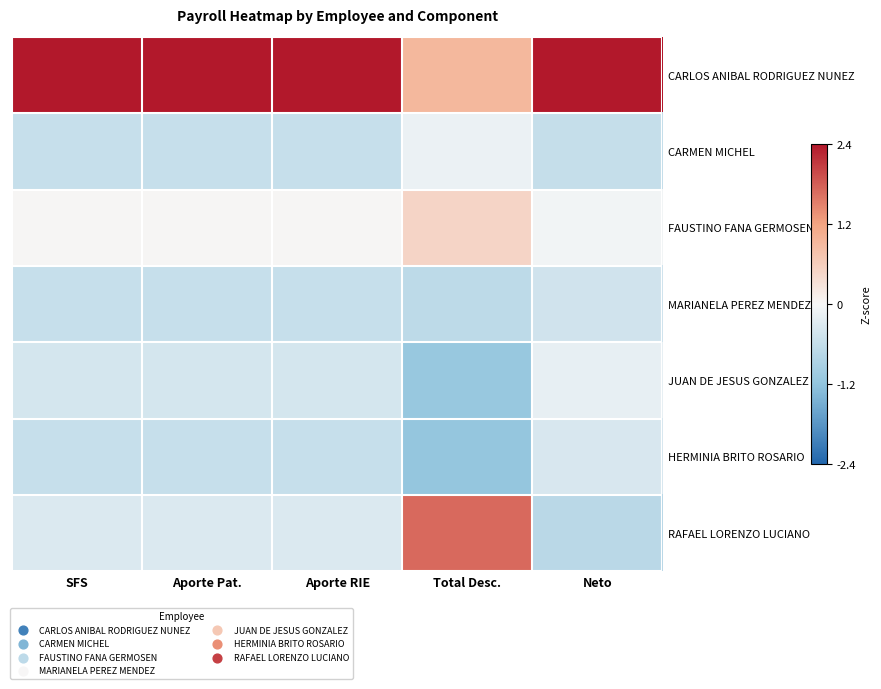

At how many categories does at least one series exceed 0?

5